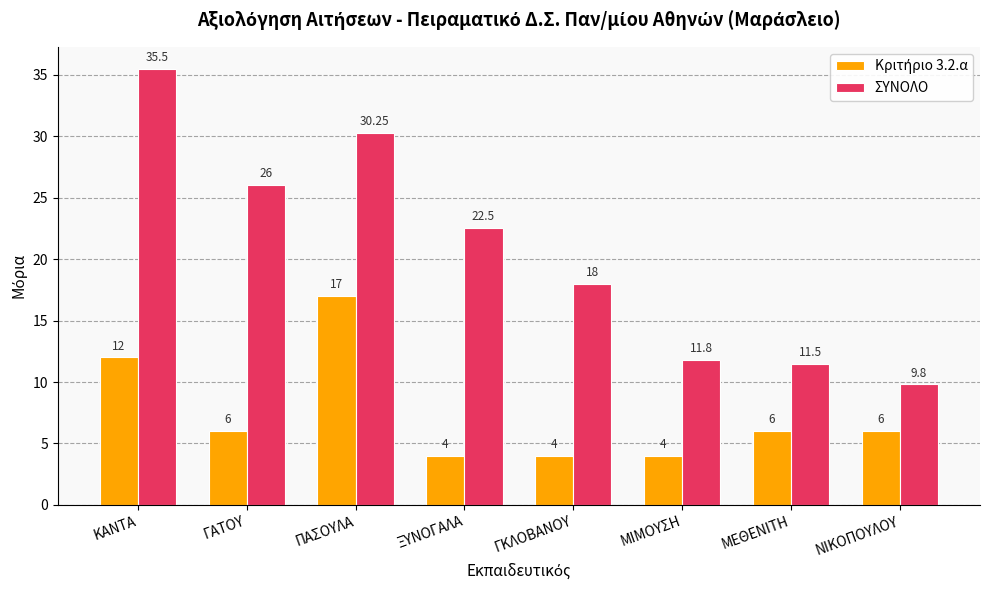

The ΣΥΝΟΛΟ series shows 12.5 at ΓΚΛΟΒΑΝΟΥ. True or false?

False